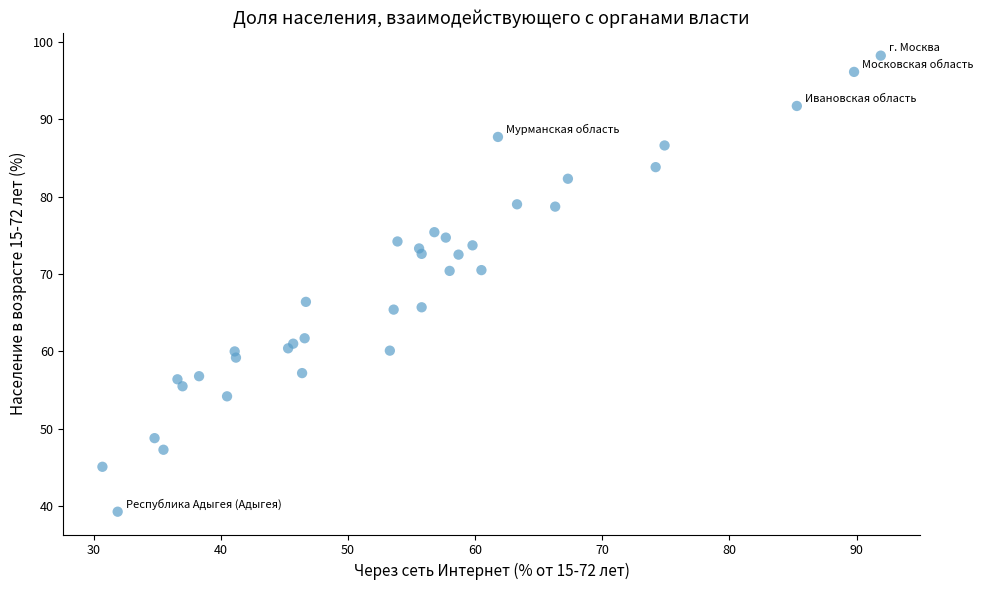

What Y value in the scatter plot is closest to 68?

66.4